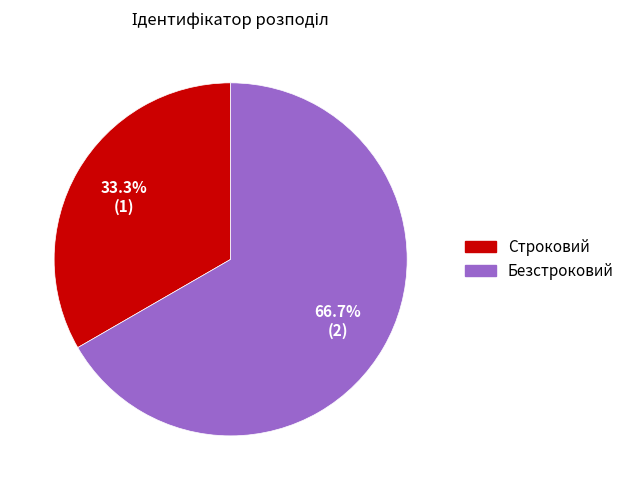

What percentage is the Строковий slice, to the nearest percent?

33%